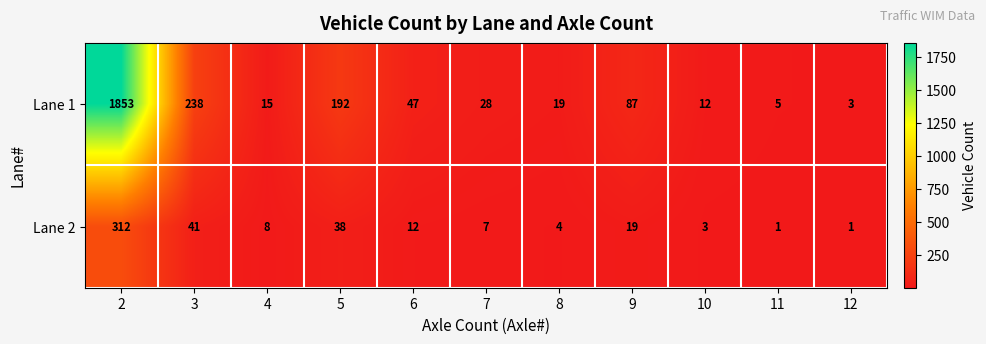

Reading right to left, what are all the values shown in this chart?

Lane 1: 12=3	11=5	10=12	9=87	8=19	7=28	6=47	5=192	4=15	3=238	2=1853
Lane 2: 12=1	11=1	10=3	9=19	8=4	7=7	6=12	5=38	4=8	3=41	2=312